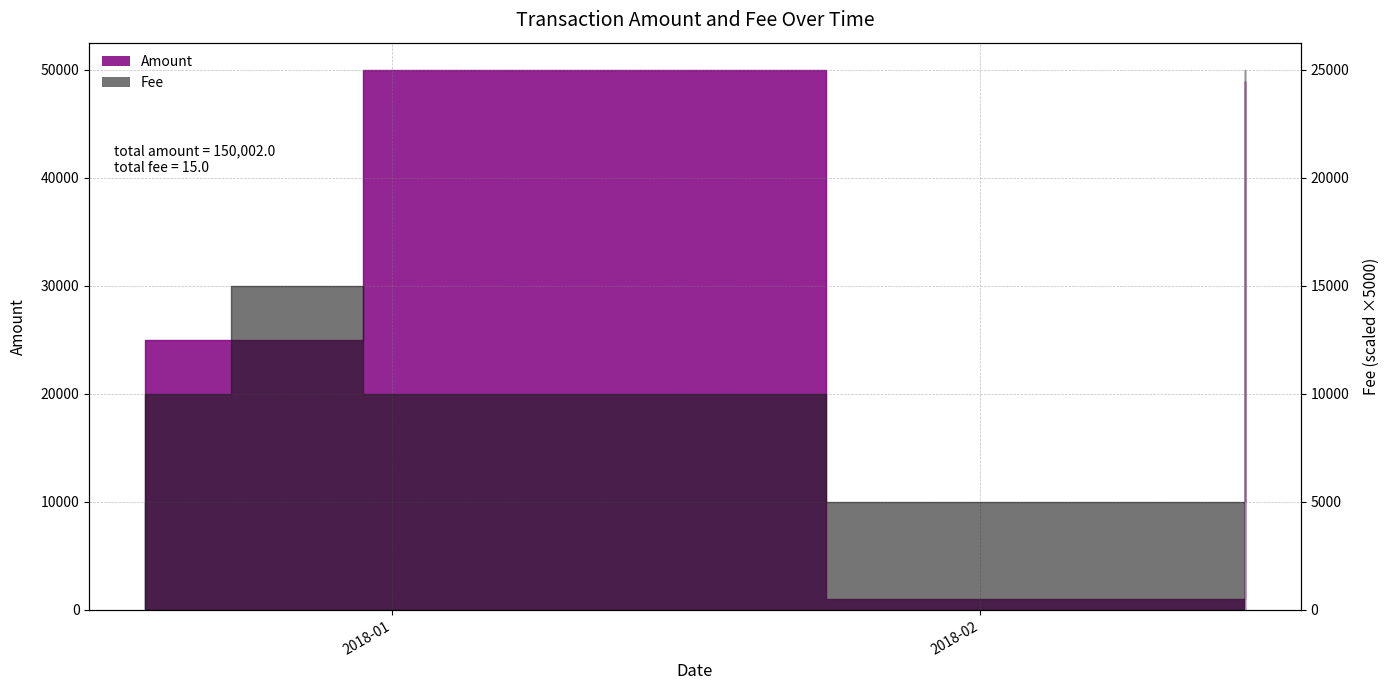

Between 2017-12-18 23:11:59 and 2017-12-28 02:46:02, which is larger?

2017-12-28 02:46:02